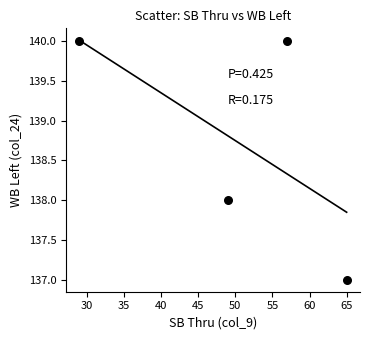

What is the average X value?

50